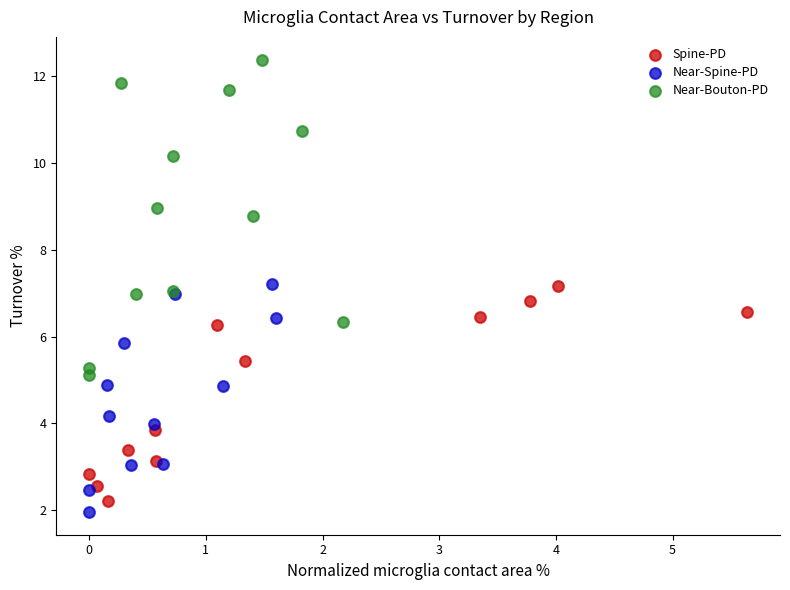

Which series has the largest Y range (max minus min)?

Near-Bouton-PD